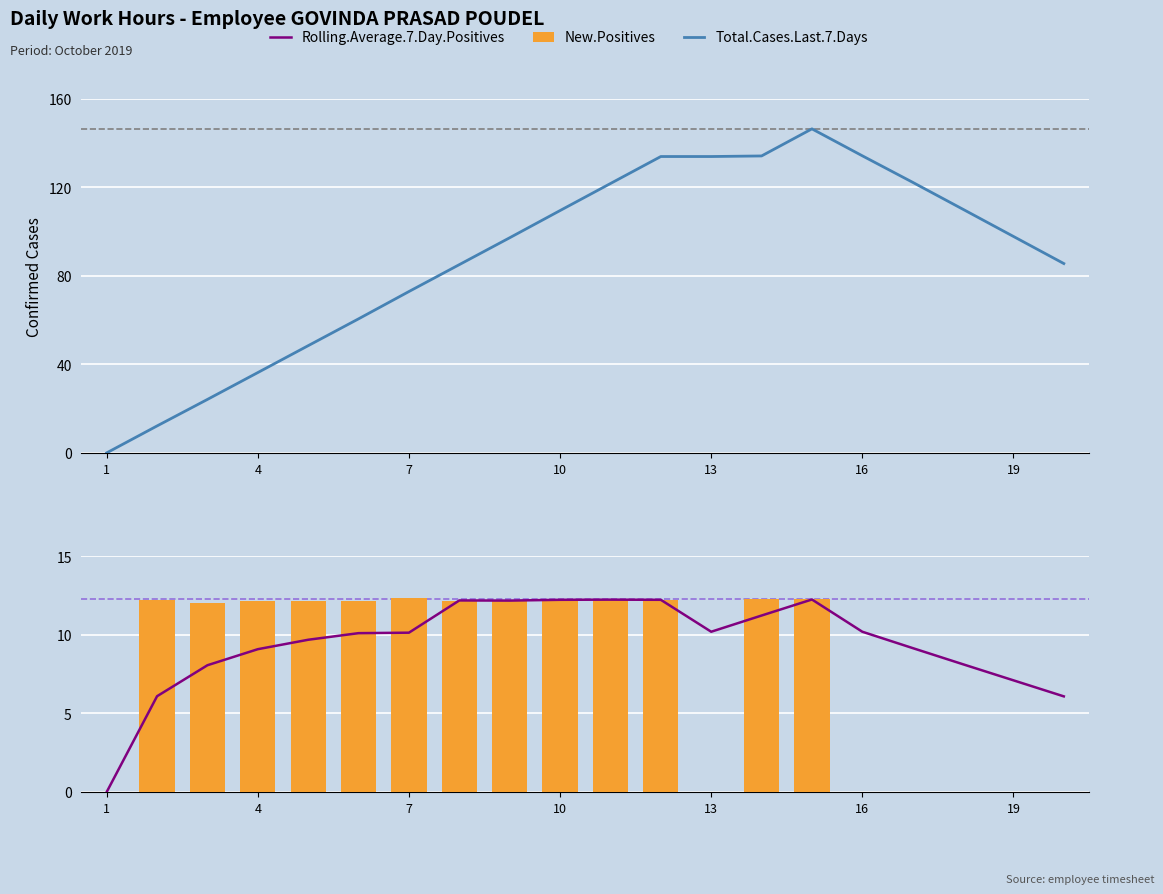

Reading left to right, what are all the values shown in this chart?

Total.Cases.Last.7.Days: 0.0	12.2	24.2	36.3	48.5	60.6	73.0	85.1	97.3	109.6	121.8	134.0	134.0	134.2	146.5	134.3	122.3	110.1	97.9	85.6
Rolling.Average.7.Day.Positives: 0.0	6.1	8.1	9.1	9.7	10.1	10.1	12.2	12.2	12.2	12.2	12.2	10.2	11.2	12.2	10.2	9.2	8.1	7.1	6.1
New.Positives: 0.0	12.2	12.0	12.1	12.2	12.1	12.3	12.2	12.2	12.3	12.2	12.2	0.0	12.3	12.2	0.0	0.0	0.0	0.0	0.0